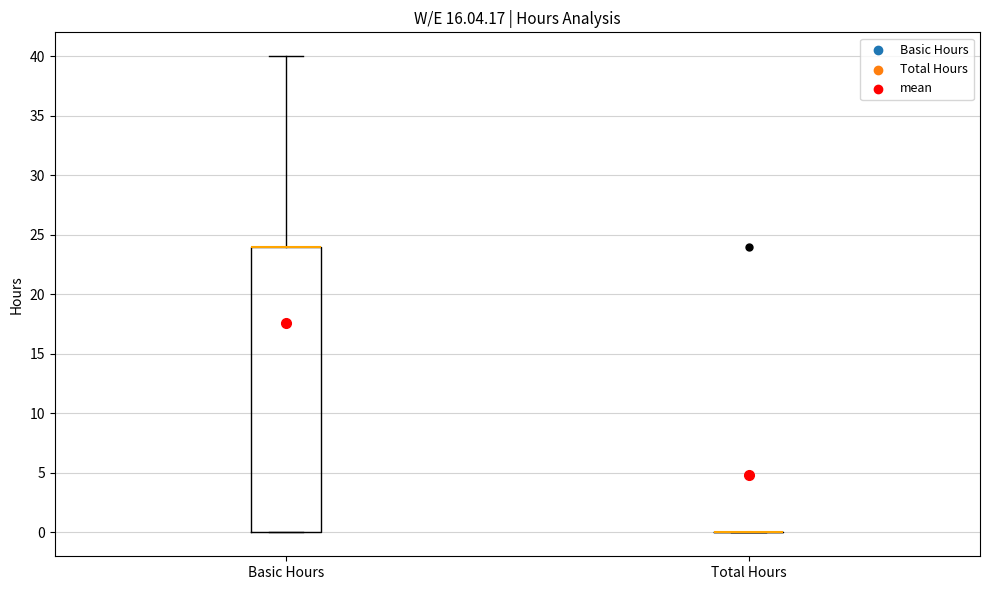

Reading left to right, read every box against the y-axis: the position of its median line, the range the box covers, and the ends of its whiskers. The values are not printed on the chart, so give them approximately, as read against the axis.

Basic Hours: median 24 (drawn on the box's upper edge), box 0 to 24, whiskers 0 to 40
Total Hours: box collapsed to a line at 0, whiskers 0 to 0